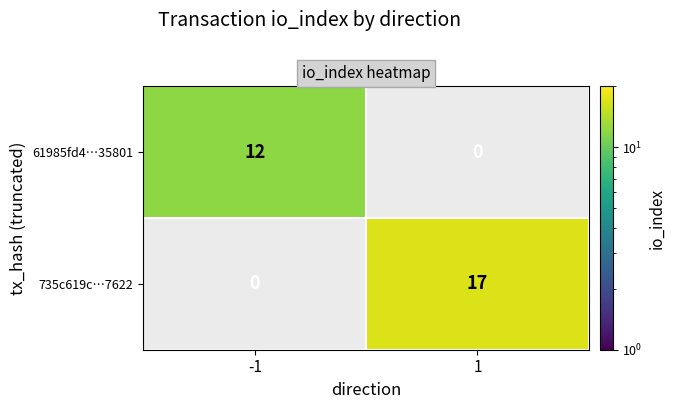

What is the greatest value displayed?

17